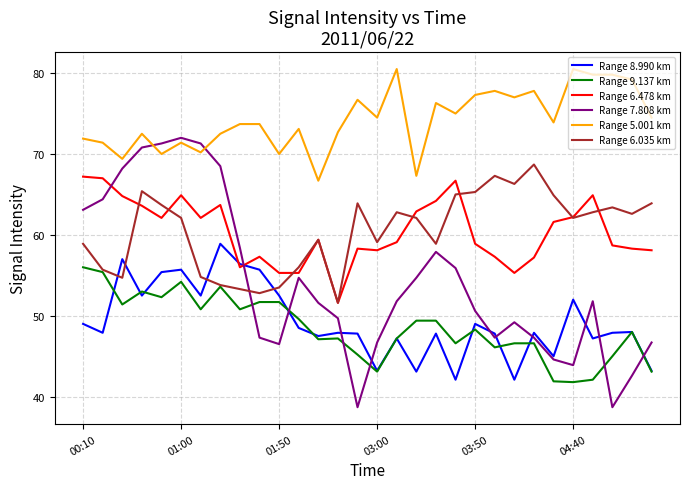

What are all the series names shown in the legend?

Range 8.990 km, Range 9.137 km, Range 6.478 km, Range 7.808 km, Range 5.001 km, Range 6.035 km